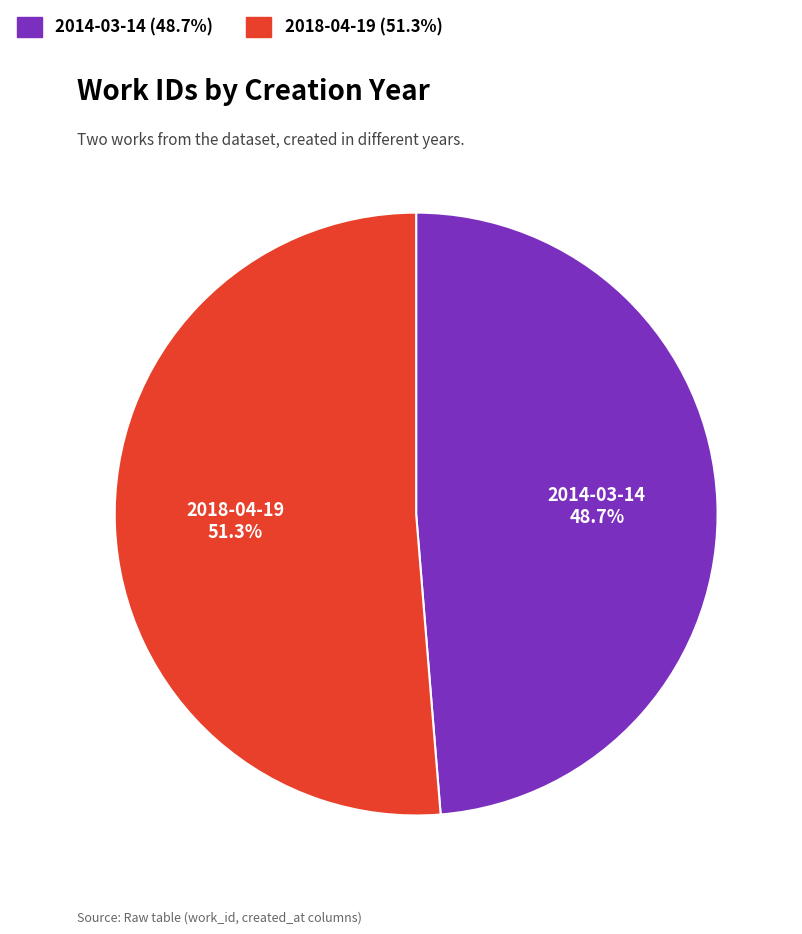

The 2014-03-14 slice represents 63% of the pie. True or false?

False